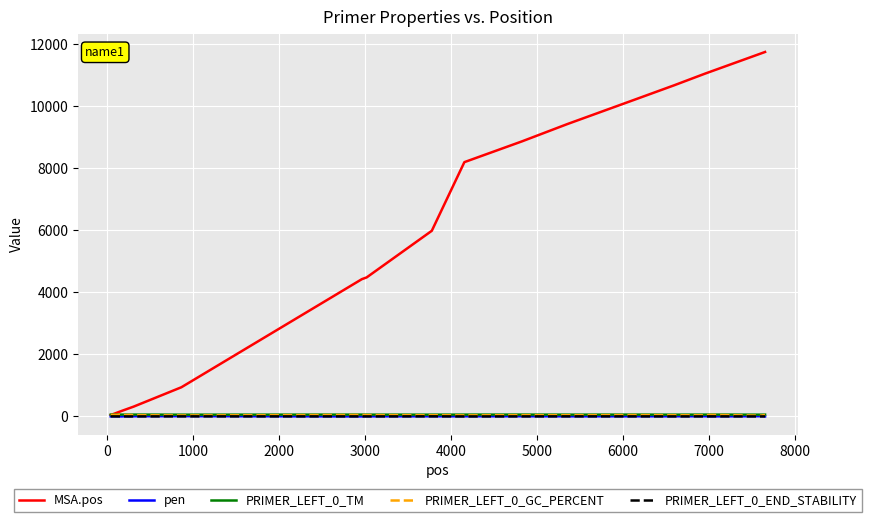

What are all the series names shown in the legend?

MSA.pos, pen, PRIMER_LEFT_0_TM, PRIMER_LEFT_0_GC_PERCENT, PRIMER_LEFT_0_END_STABILITY